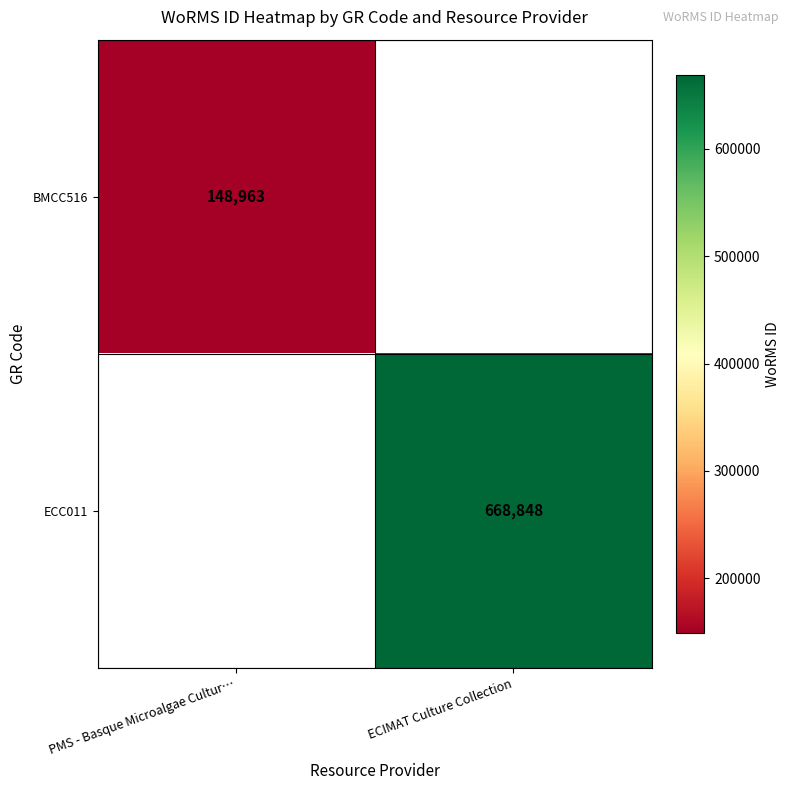

Is it true that ECC011 equals 668848 at ECIMAT Culture Collection?

True